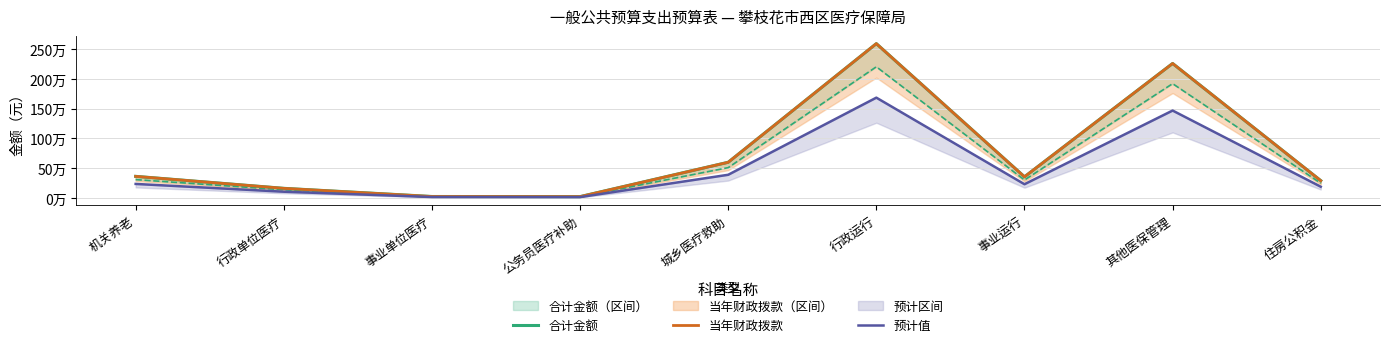

At which category is the sum across all series the highest?

行政运行